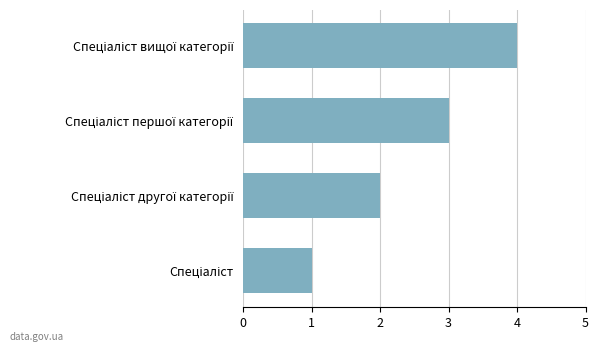

What is the greatest value displayed?

4